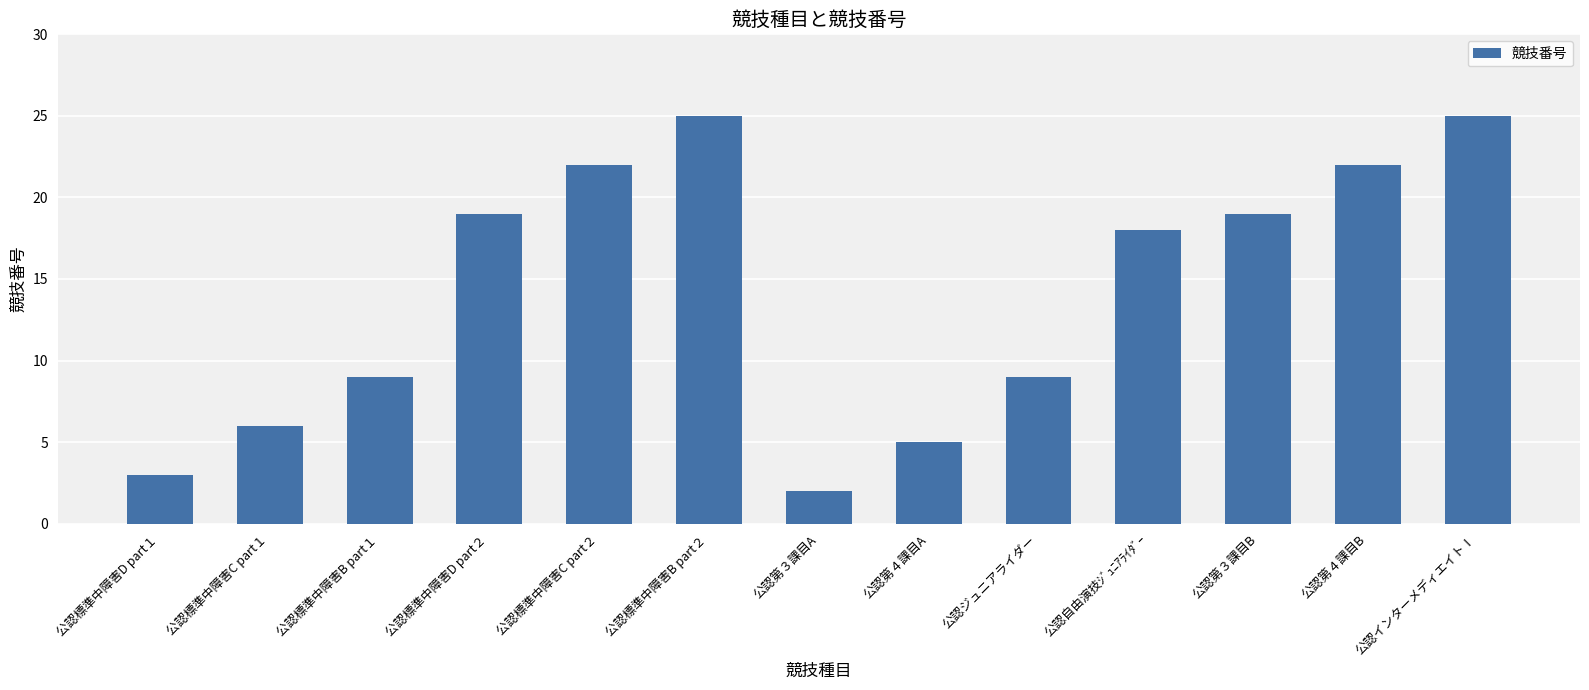

Reading left to right, transcribe all the data shown in this chart.

公認標準中障害D part１=3	公認標準中障害C part１=6	公認標準中障害B part１=9	公認標準中障害D part２=19	公認標準中障害C part２=22	公認標準中障害B part２=25	公認第３課目A=2	公認第４課目A=5	公認ジュニアライダー=9	公認自由演技ｼﾞｭﾆｱﾗｲﾀﾞｰ=18	公認第３課目B=19	公認第４課目B=22	公認インターメディエイトⅠ=25